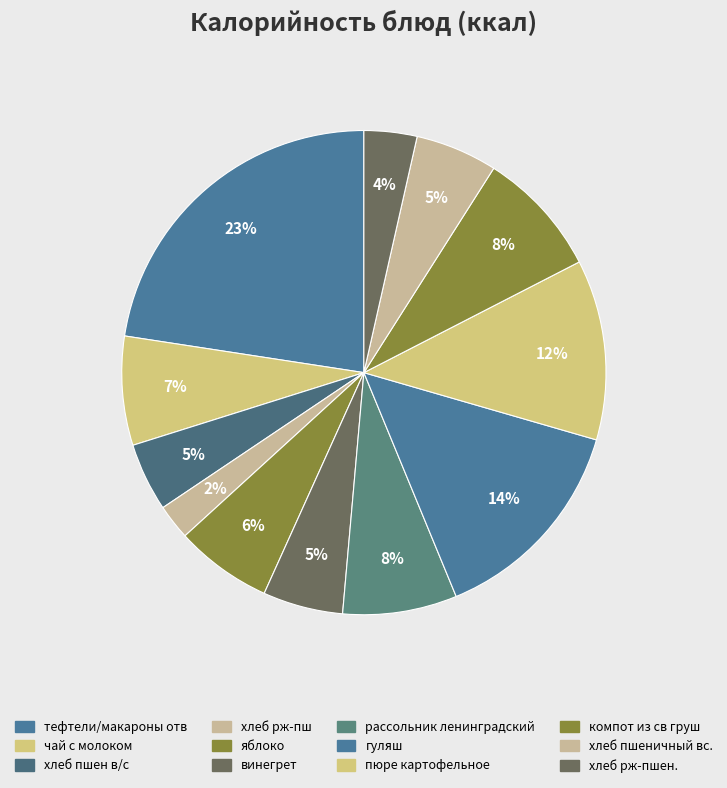

Rank the categories by value from lowest to highest.

хлеб рж-пш, хлеб рж-пшен., хлеб пшен в/с, винегрет, хлеб пшеничный вс., яблоко, чай с молоком, рассольник ленинградский, компот из св груш, пюре картофельное, гуляш, тефтели/макароны отв